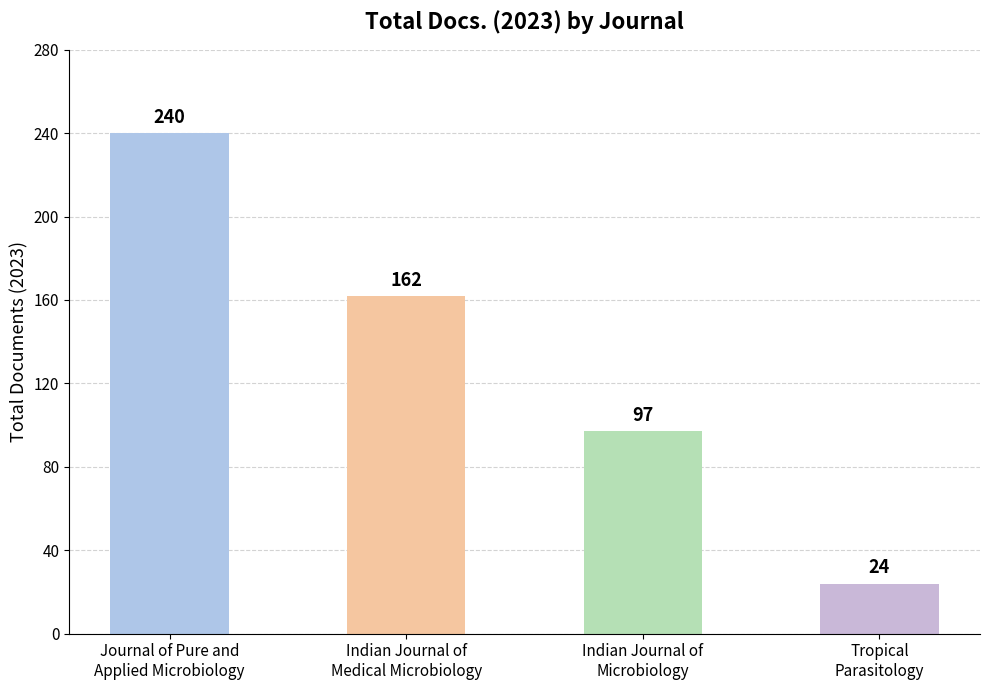

How many data points does each series have?

4